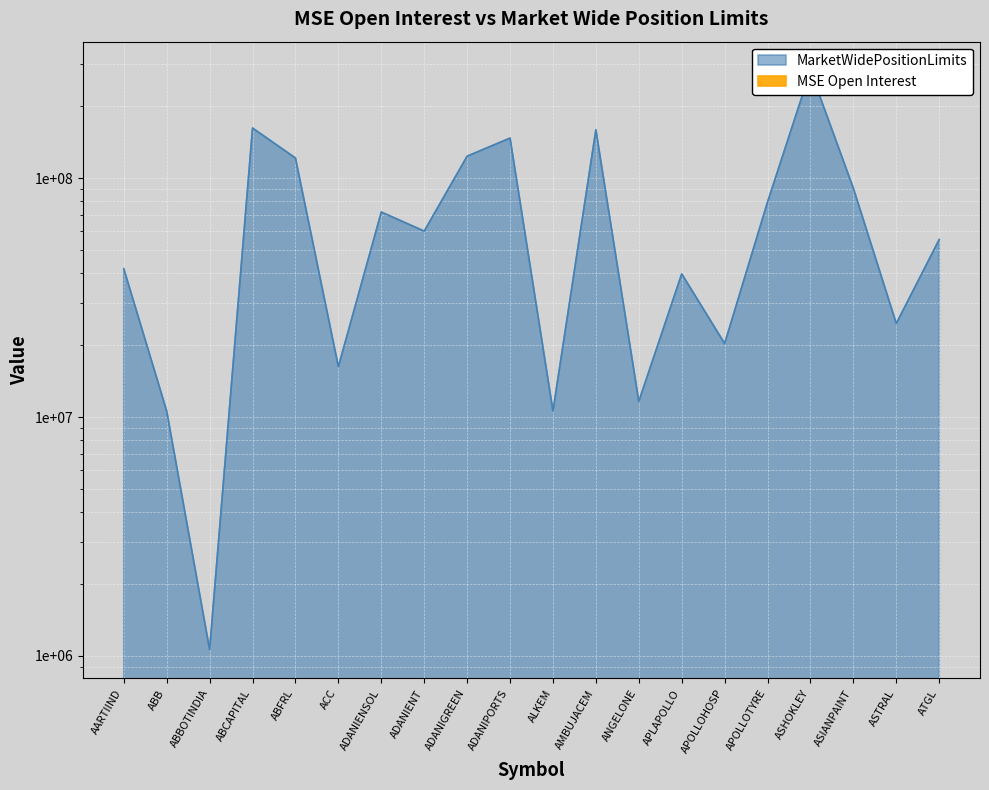

What is the difference between the values at ABCAPITAL and AMBUJACEM?

2657648